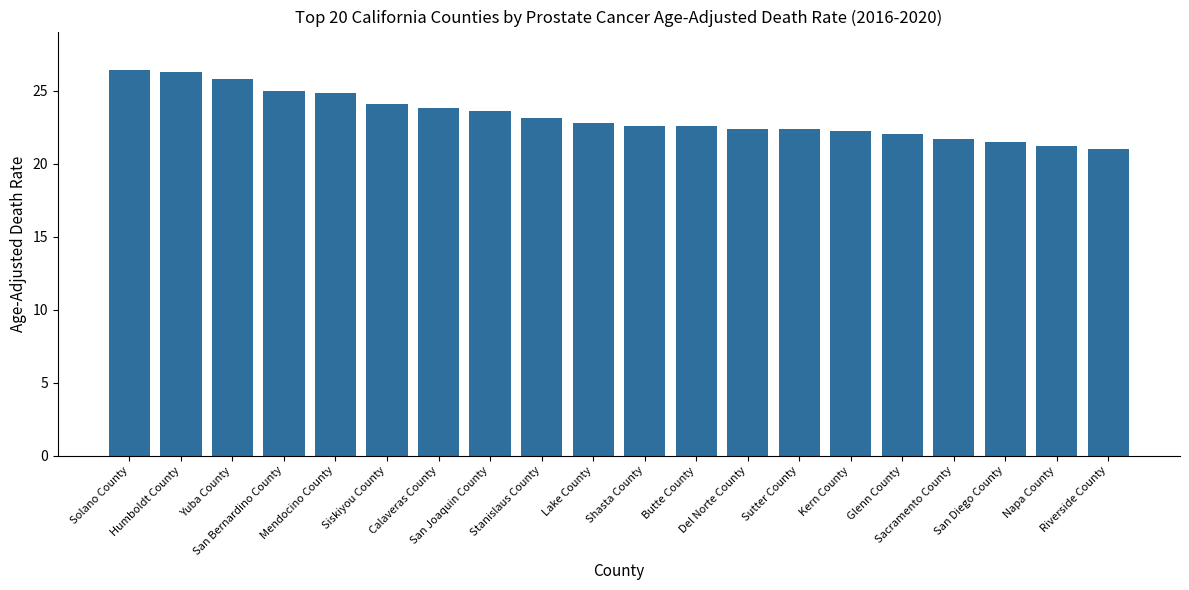

What is the greatest value displayed?

26.4